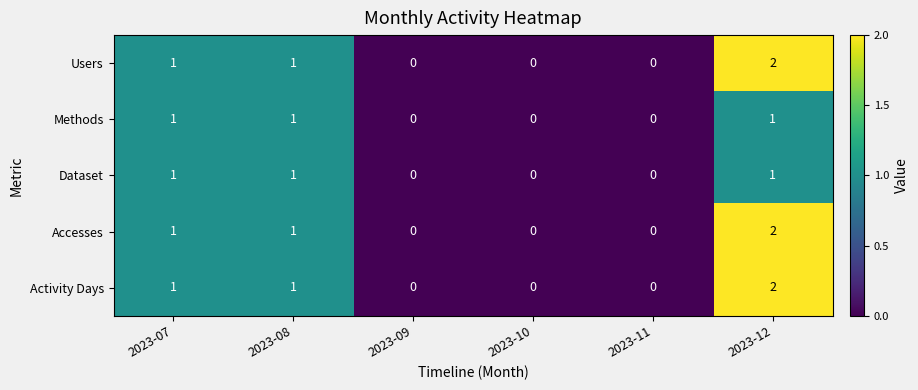

What is the total value across all series at 2023-12?

8